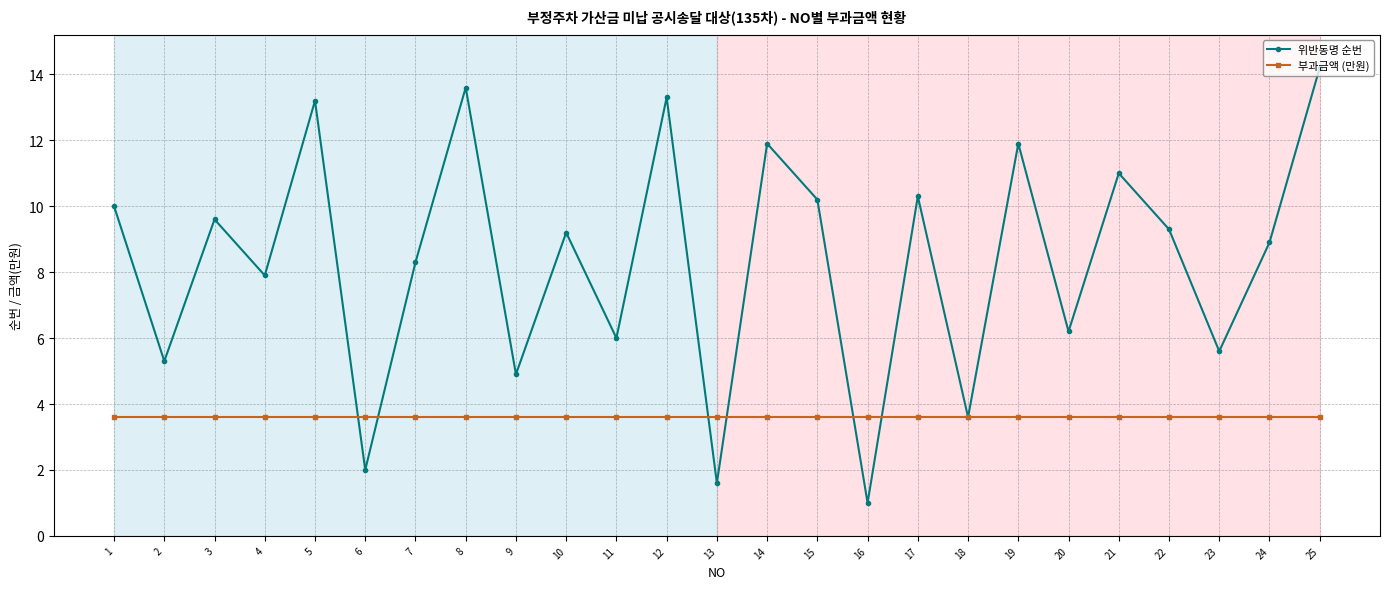

What is the difference between the maximum and minimum values in the 위반동명 순번 series?

13.2